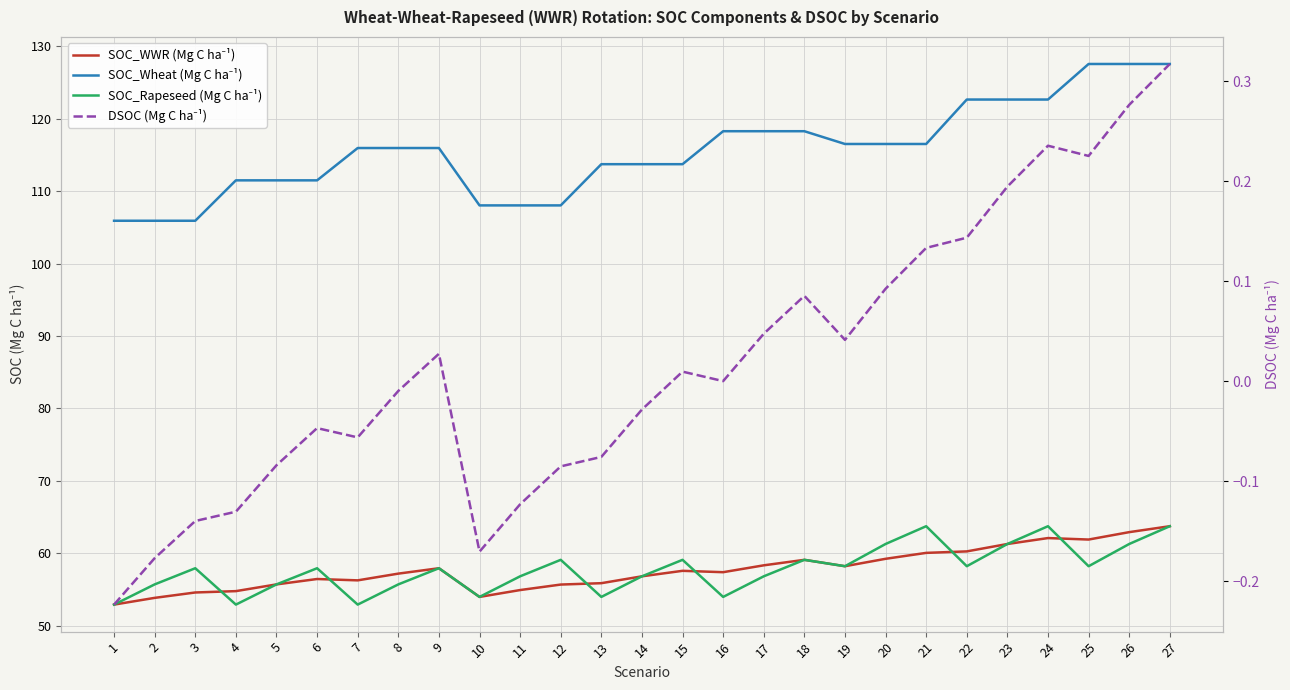

What is the difference between the SOC_WWR (Mg C ha⁻¹) values at 27 and 23?

2.5